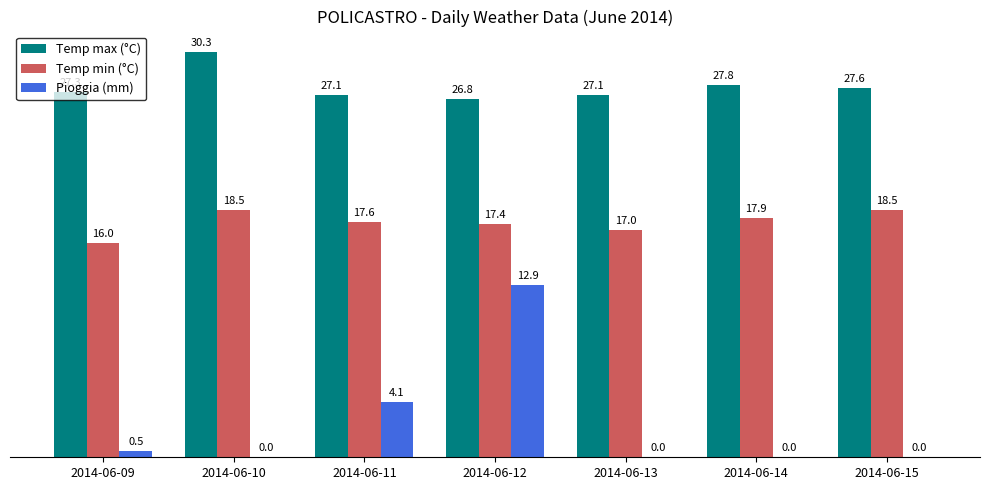

At which label does Pioggia (mm) reach its peak?

2014-06-12